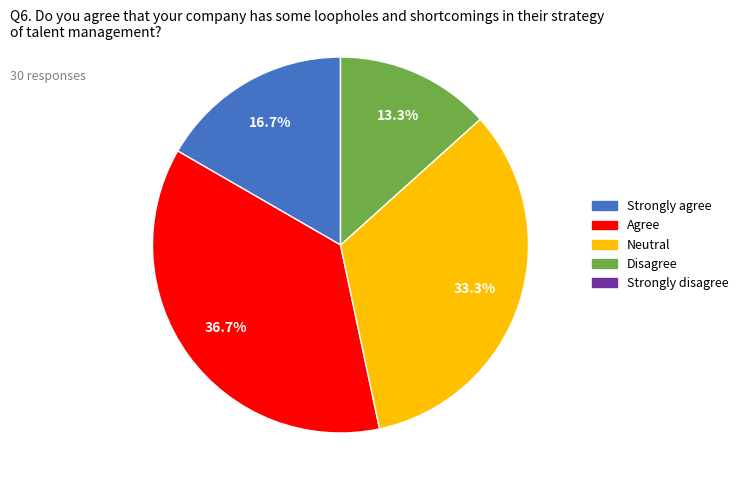

How many segments does this pie chart have?

4